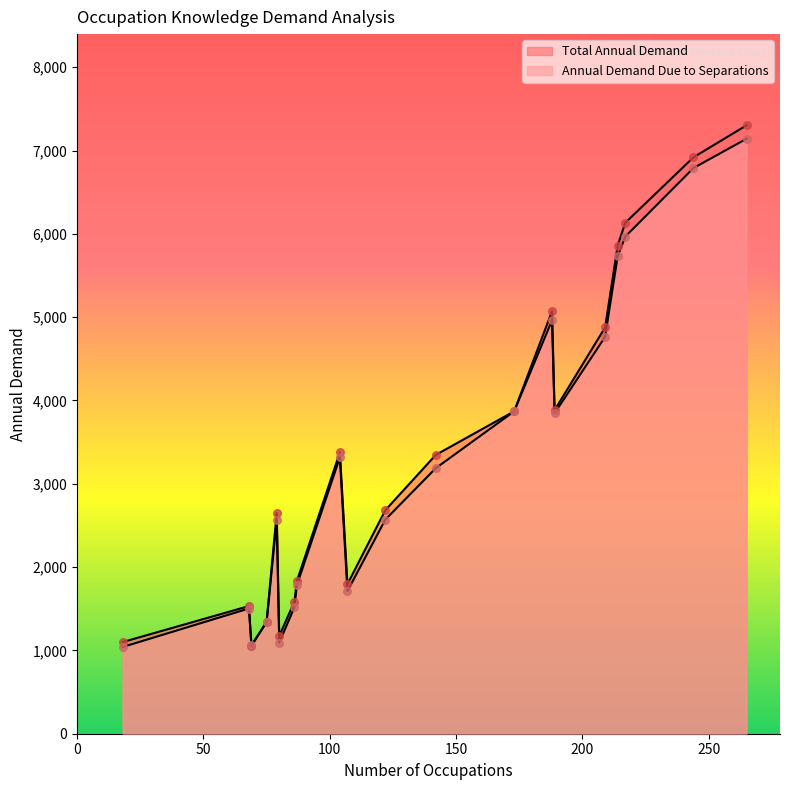

What are all the series names shown in the legend?

Total Annual Demand, Annual Demand Due to Separations